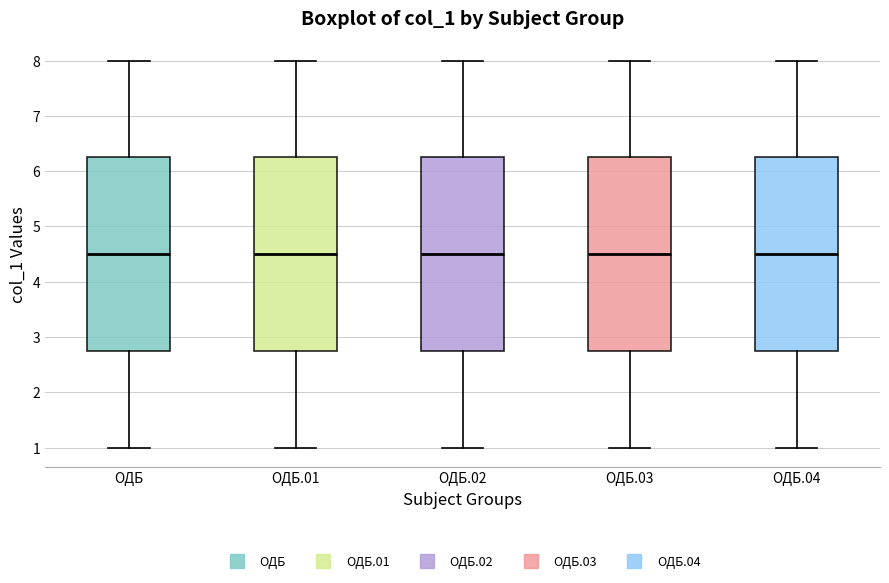

Reading left to right, read every box against the y-axis: the position of its median line, the range the box covers, and the ends of its whiskers. The values are not printed on the chart, so give them approximately, as read against the axis.

ОДБ: median 4.5, box 2.8 to 6.3, whiskers 1.0 to 8.0
ОДБ.01: median 4.5, box 2.8 to 6.3, whiskers 1.0 to 8.0
ОДБ.02: median 4.5, box 2.8 to 6.3, whiskers 1.0 to 8.0
ОДБ.03: median 4.5, box 2.8 to 6.3, whiskers 1.0 to 8.0
ОДБ.04: median 4.5, box 2.8 to 6.3, whiskers 1.0 to 8.0